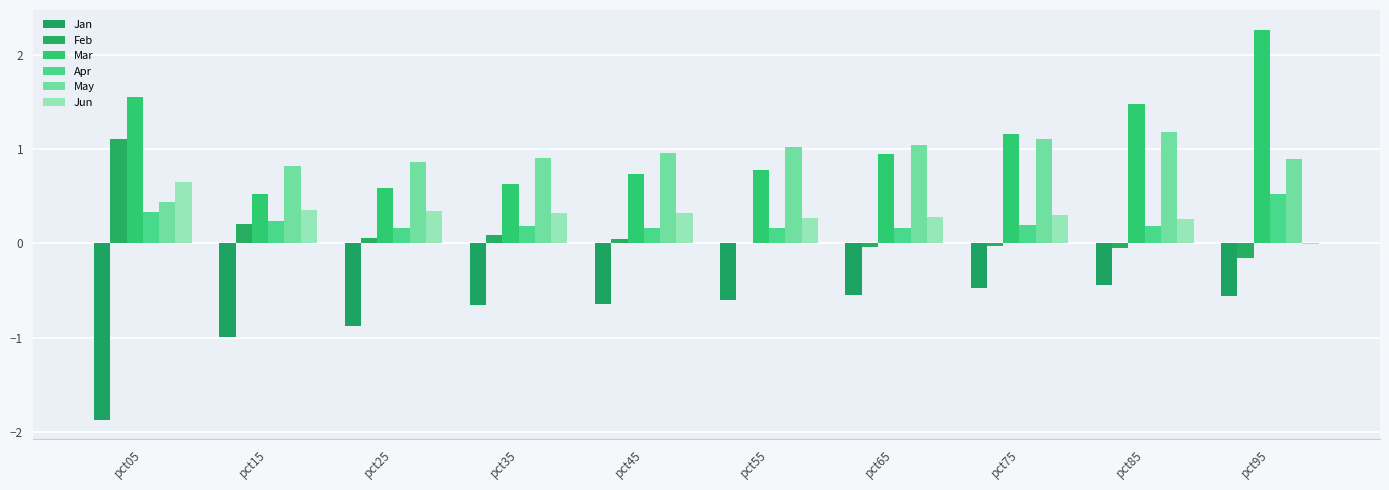

Between pct25 and pct75, which series saw the biggest shift?

Mar